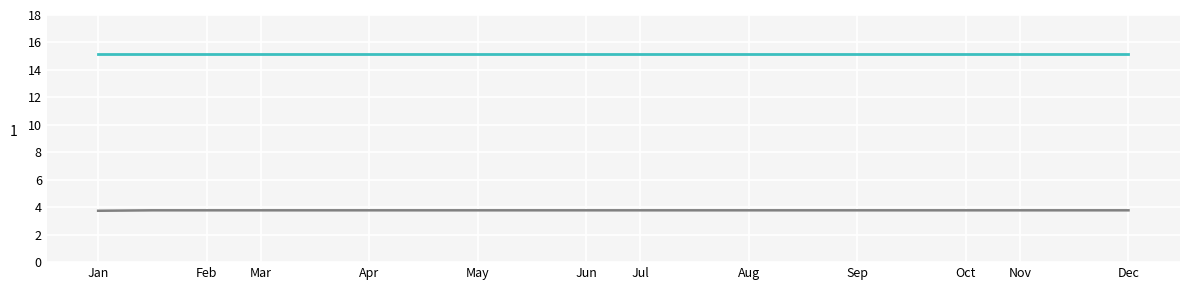

What is the smallest value displayed?

3.7